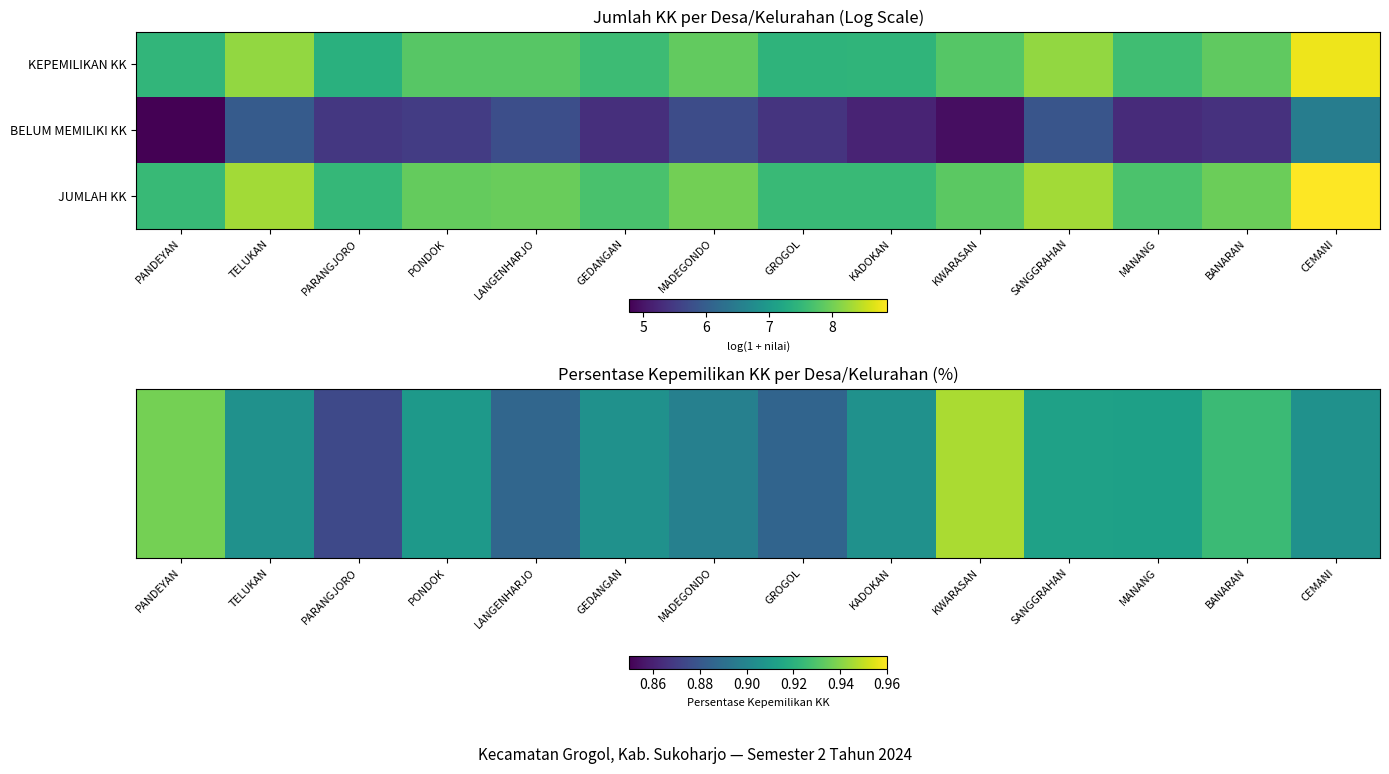

Which label corresponds to the smallest value in the chart?

PARANGJORO